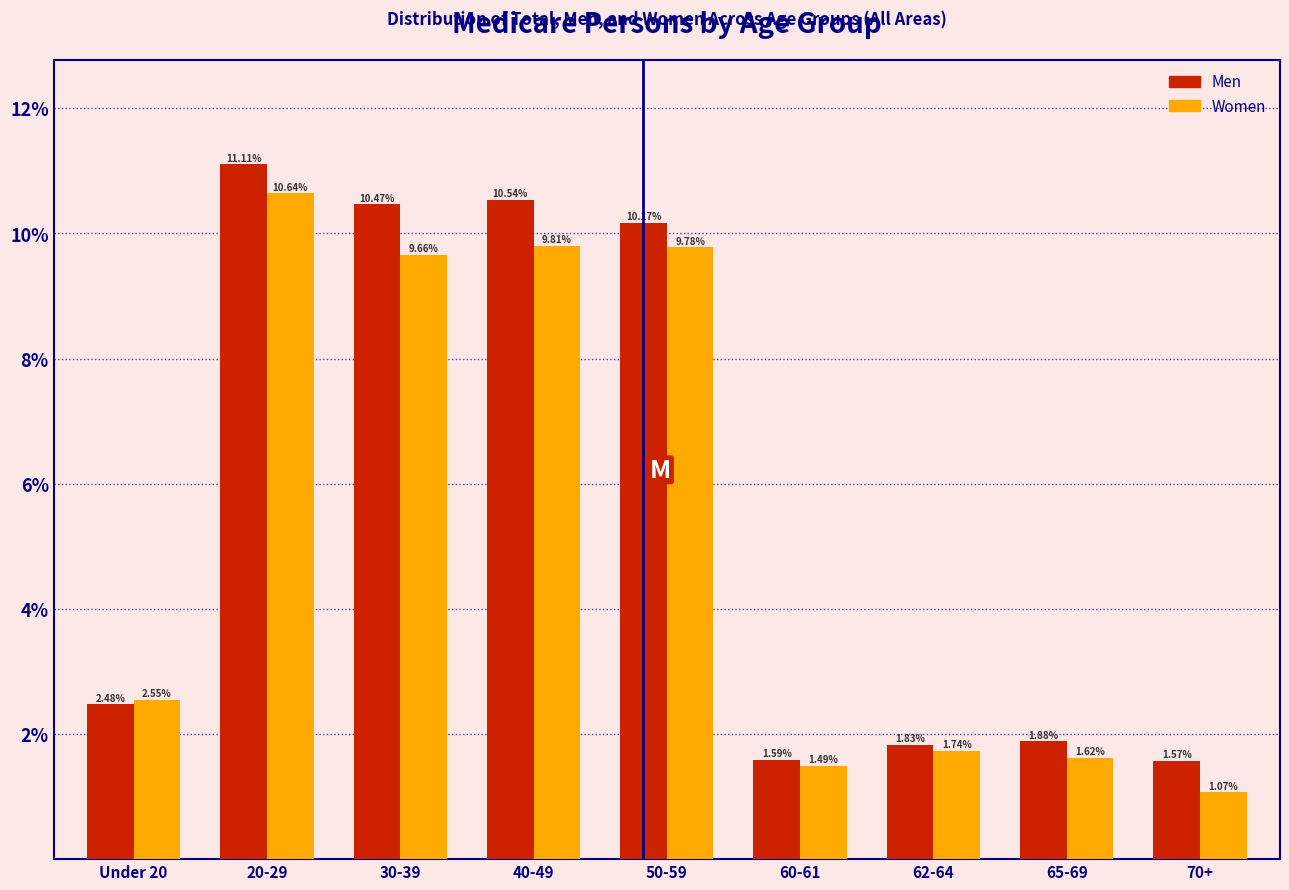

List the series in order of their overall mean, highest first.

Men, Women